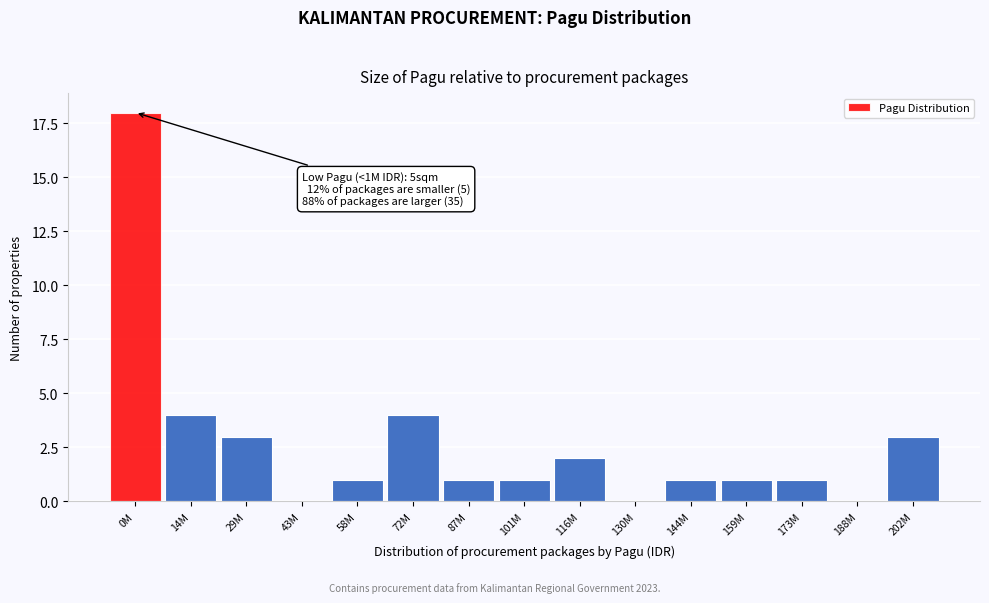

Reading left to right, what are all the values shown in this chart?

0M=18	14M=4	29M=3	43M=0	58M=1	72M=4	87M=1	101M=1	116M=2	130M=0	144M=1	159M=1	173M=1	188M=0	202M=3